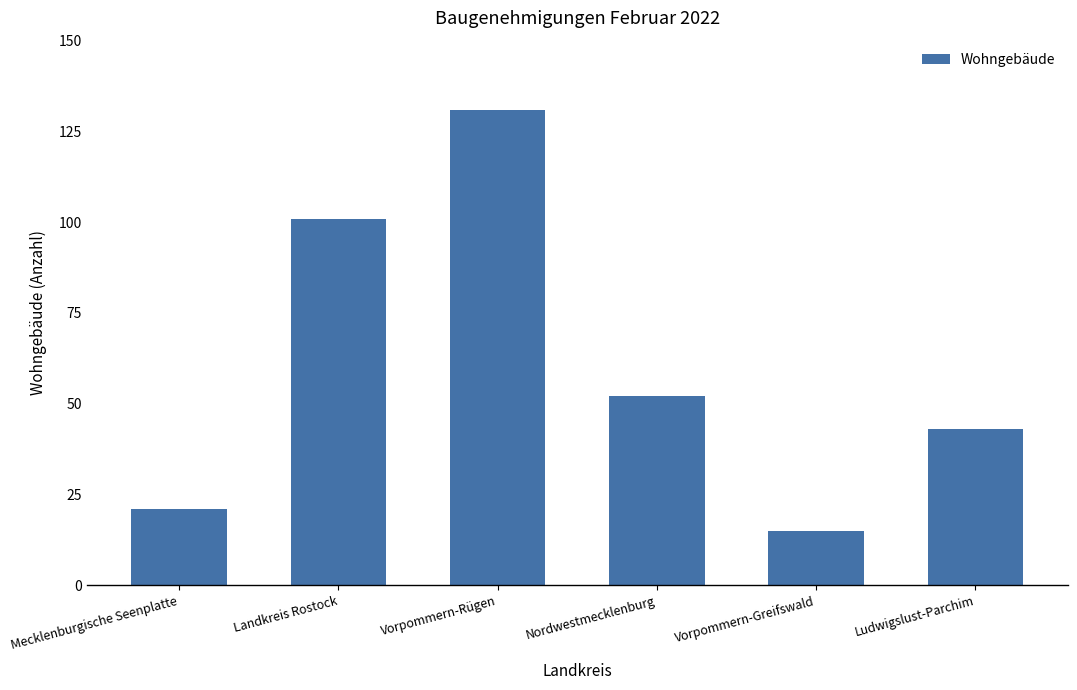

The chart shows a value of 21 at Mecklenburgische Seenplatte. True or false?

True